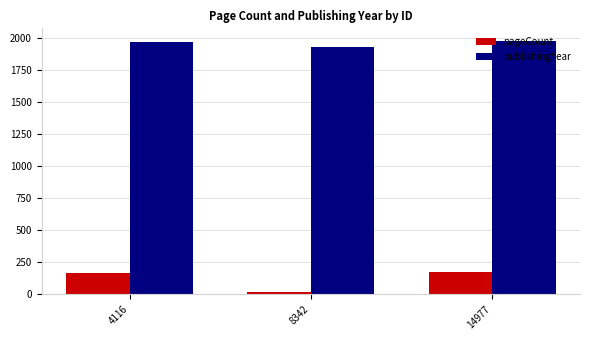

What is the total value across all series at 14977?

2150